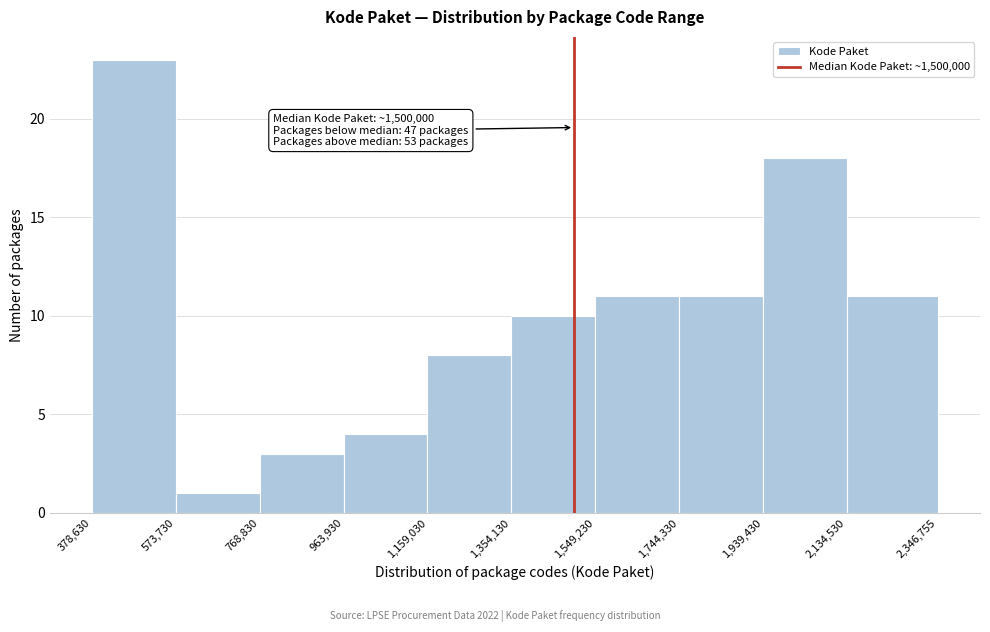

Over which range of the x-axis is the bar tallest?

378,630 to 573,730